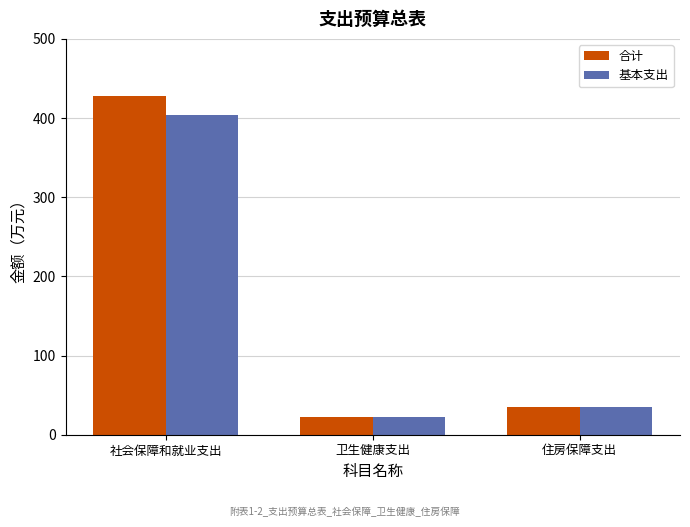

What is the average value of the 基本支出 series?

154.1